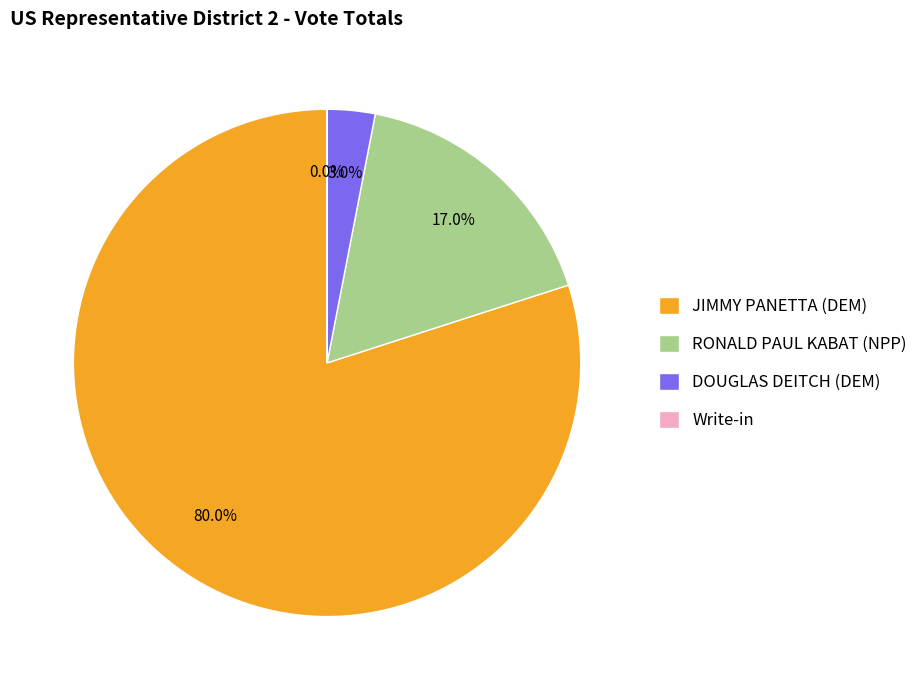

Between RONALD PAUL KABAT (NPP) and DOUGLAS DEITCH (DEM), which is larger?

RONALD PAUL KABAT (NPP)